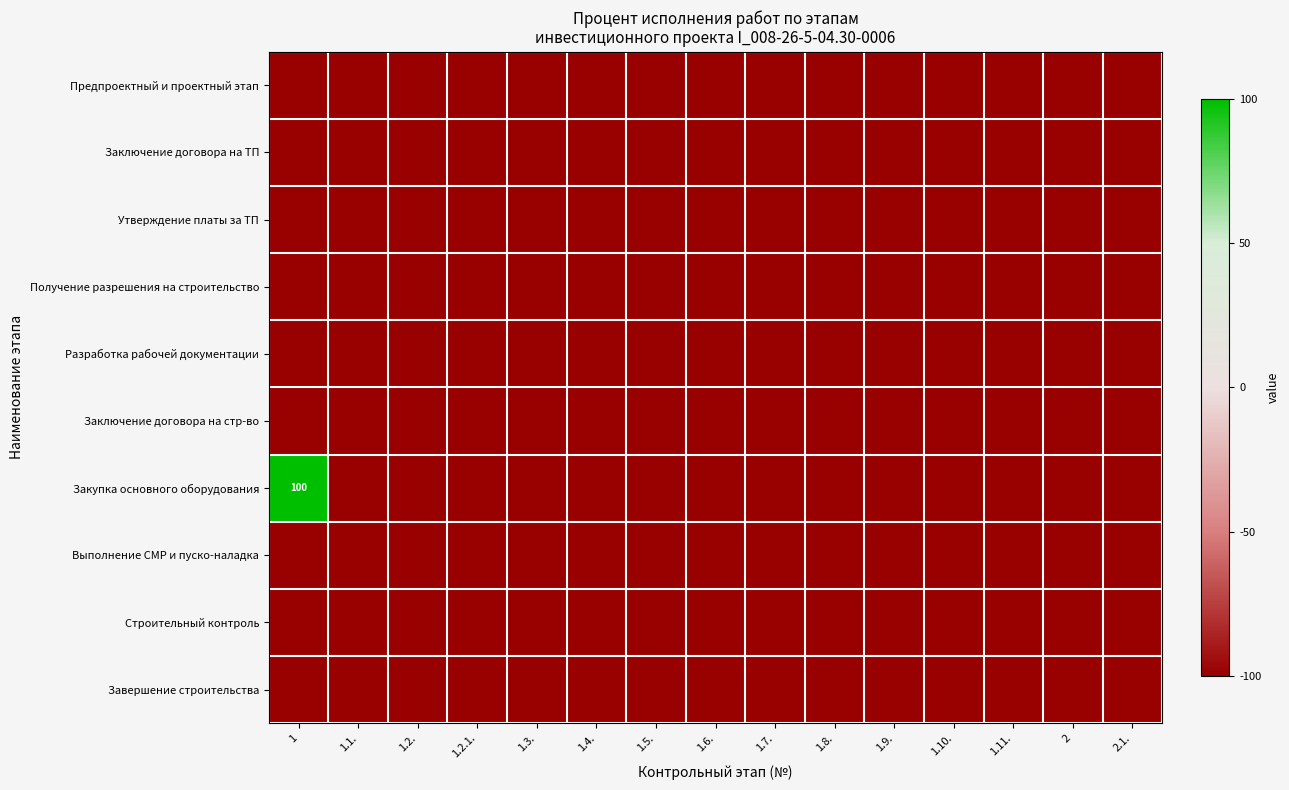

At which category is the sum across all series the highest?

1